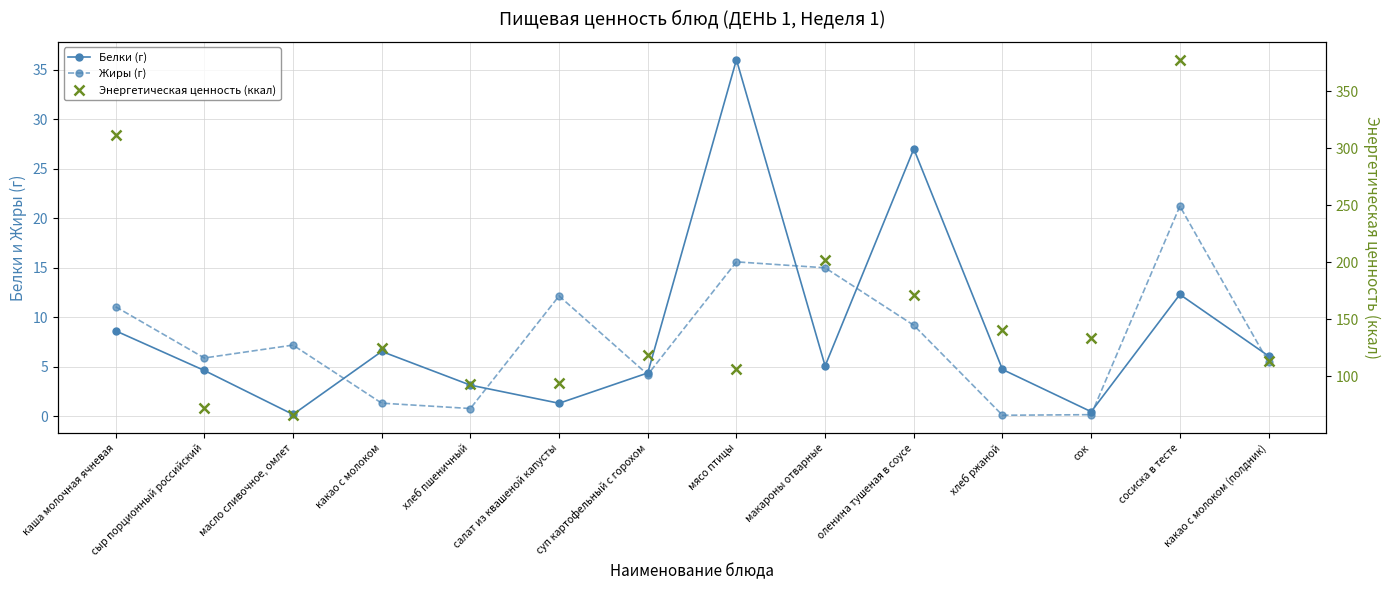

True or false: Энергетическая ценность (ккал) and Жиры (г) cross at least once.

False